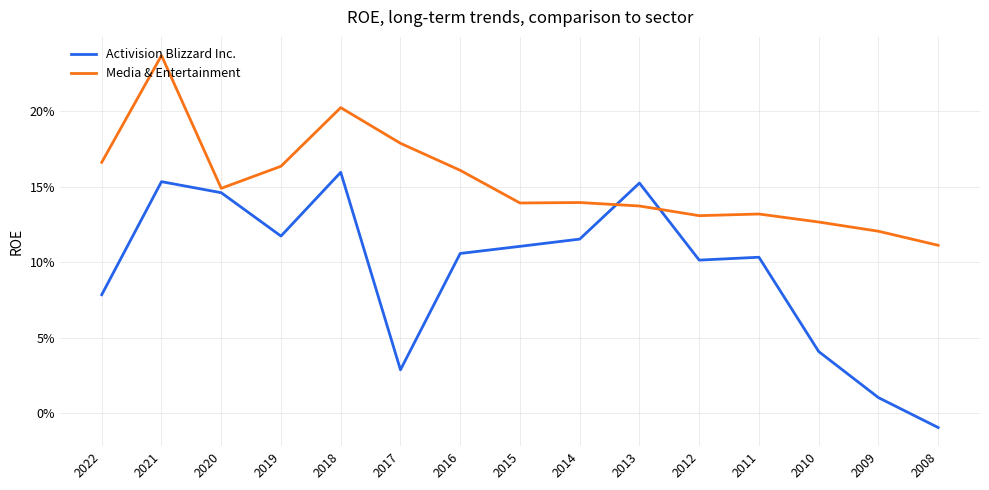

In Media & Entertainment, how many points are lower than both neighbors (excluding endpoints)?

3